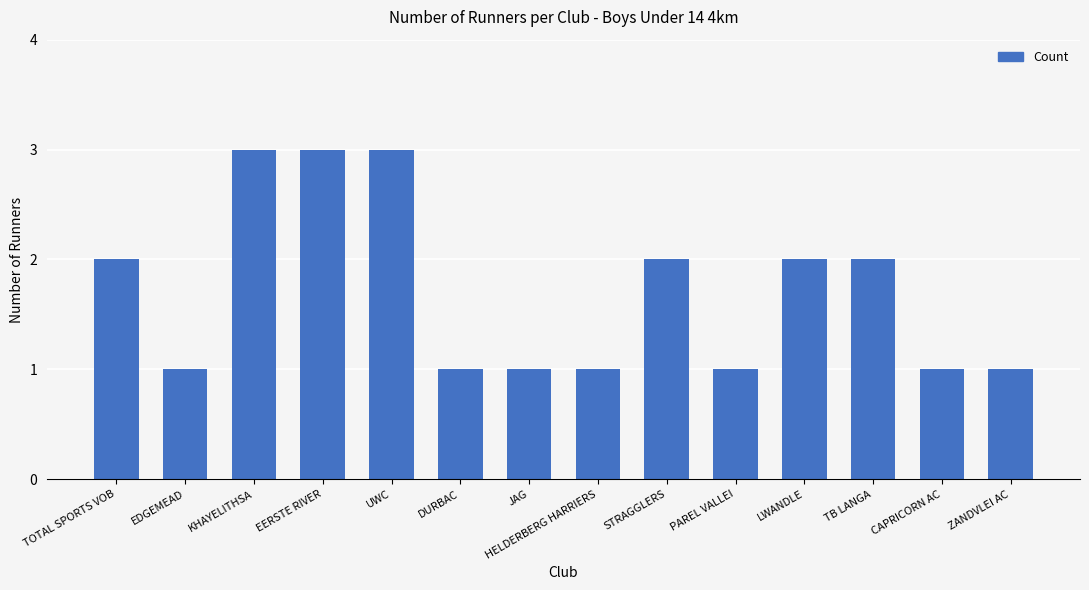

The chart shows a value of 1 at TOTAL SPORTS VOB. True or false?

False